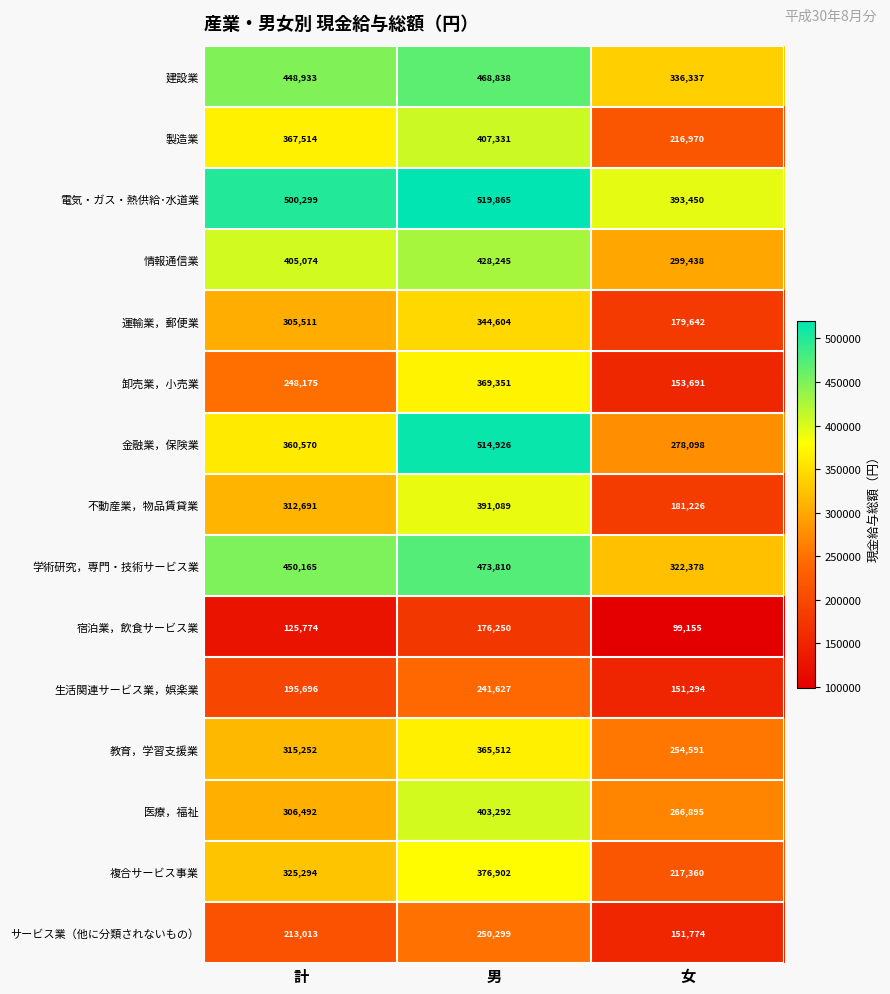

How many series are shown in this chart?

15